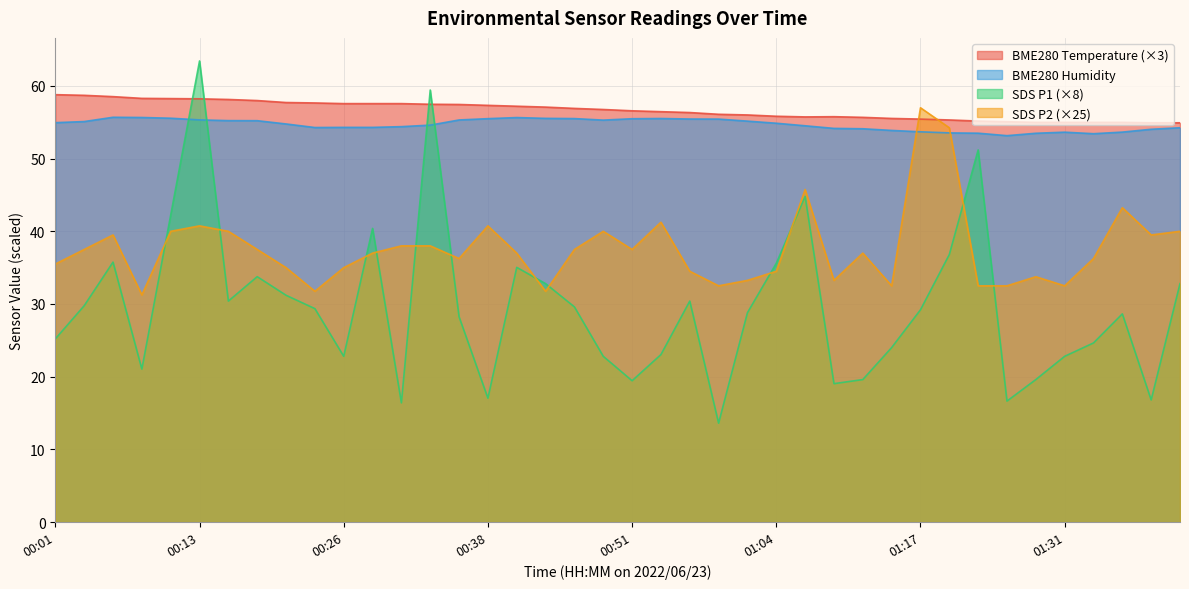

True or false: SDS_P2 has more than 0 interior local peaks.

True